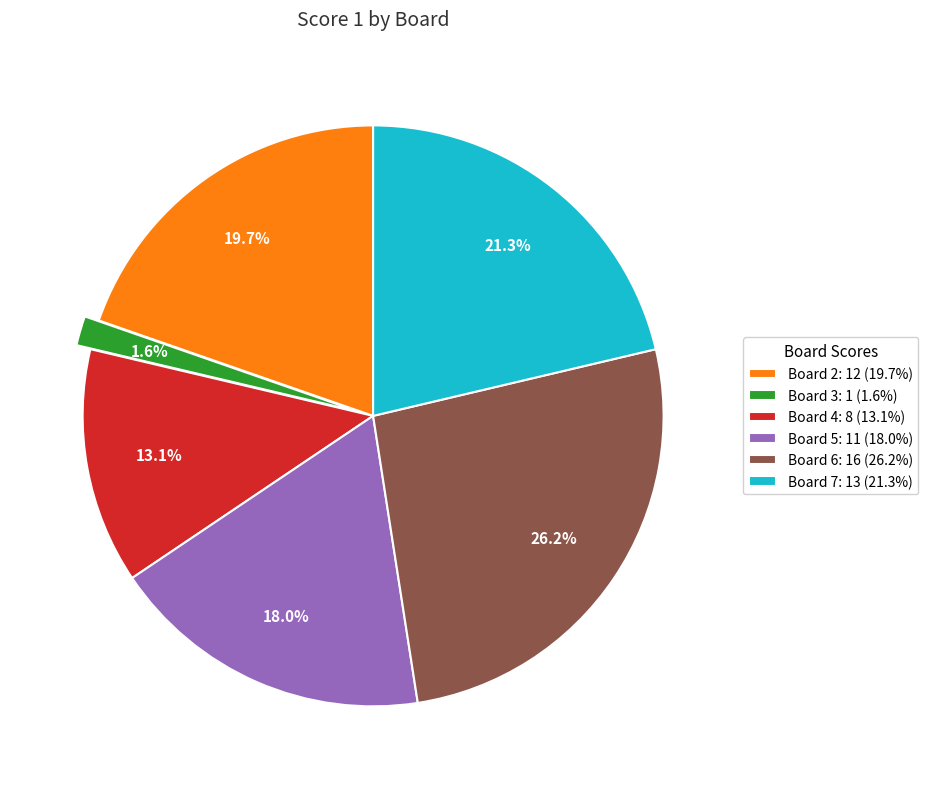

What percentage is NOT represented by Board 3: 1 (1.6%)?

98.4%